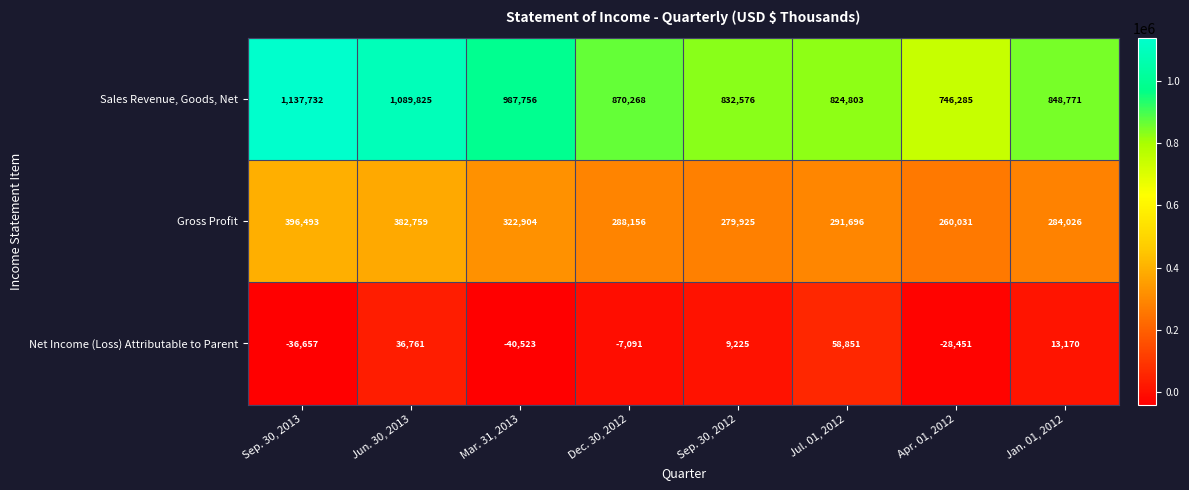

Reading left to right, what are all the values shown in this chart?

Sales Revenue, Goods, Net: Sep. 30, 2013=1137732	Jun. 30, 2013=1089825	Mar. 31, 2013=987756	Dec. 30, 2012=870268	Sep. 30, 2012=832576	Jul. 01, 2012=824803	Apr. 01, 2012=746285	Jan. 01, 2012=848771
Gross Profit: Sep. 30, 2013=396493	Jun. 30, 2013=382759	Mar. 31, 2013=322904	Dec. 30, 2012=288156	Sep. 30, 2012=279925	Jul. 01, 2012=291696	Apr. 01, 2012=260031	Jan. 01, 2012=284026
Net Income (Loss) Attributable to Parent: Sep. 30, 2013=-36657	Jun. 30, 2013=36761	Mar. 31, 2013=-40523	Dec. 30, 2012=-7091	Sep. 30, 2012=9225	Jul. 01, 2012=58851	Apr. 01, 2012=-28451	Jan. 01, 2012=13170